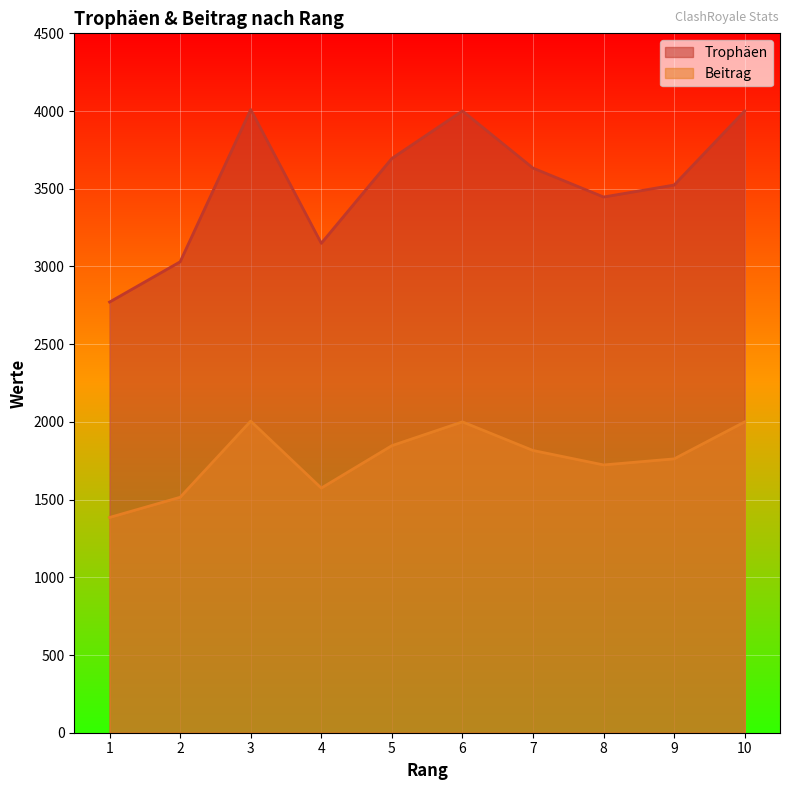

Rank the series by their maximum value, from highest to lowest.

Trophäen, Beitrag